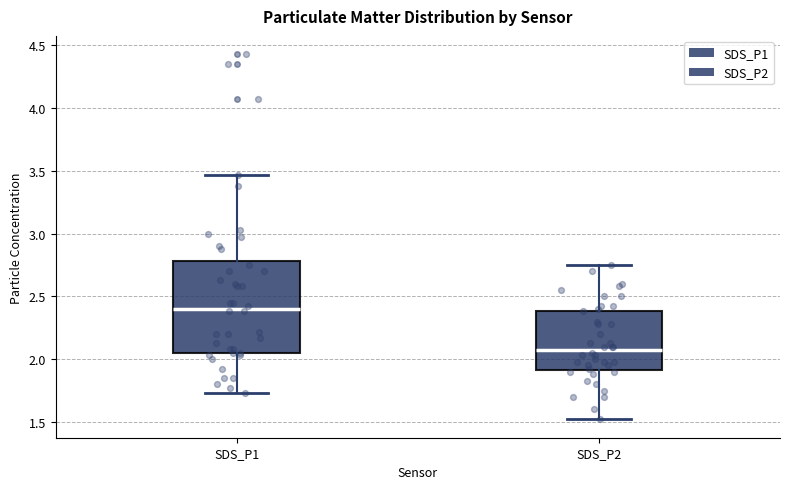

Reading left to right, read every box against the y-axis: the position of its median line, the range the box covers, and the ends of its whiskers. The values are not printed on the chart, so give them approximately, as read against the axis.

SDS_P1: median 2.40, box 2.05 to 2.80, whiskers 1.75 to 3.45
SDS_P2: median 2.10, box 1.90 to 2.40, whiskers 1.50 to 2.75